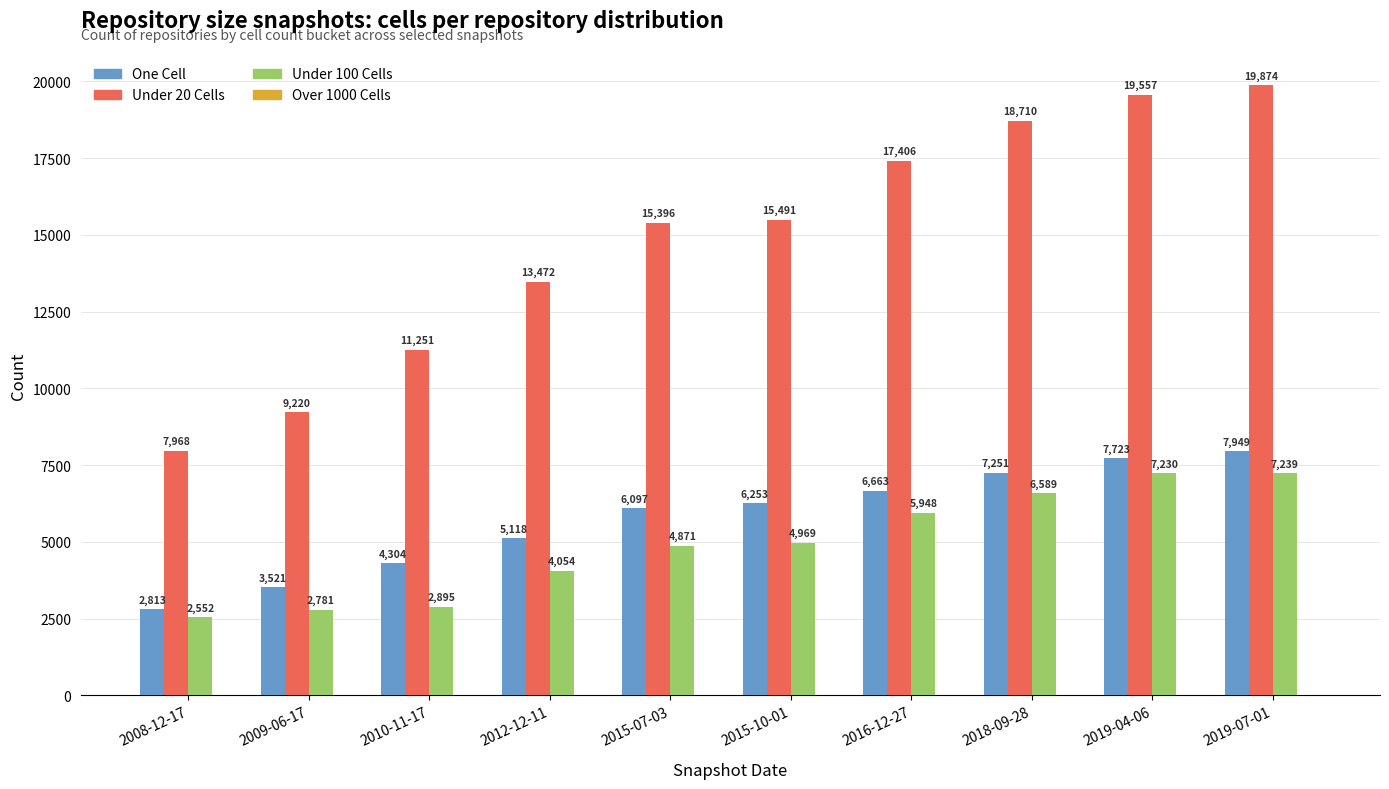

Reading right to left, extract all data points from this chart.

One Cell: 2019-07-01=7949	2019-04-06=7723	2018-09-28=7251	2016-12-27=6663	2015-10-01=6253	2015-07-03=6097	2012-12-11=5118	2010-11-17=4304	2009-06-17=3521	2008-12-17=2813
Under 20 Cells: 2019-07-01=19874	2019-04-06=19557	2018-09-28=18710	2016-12-27=17406	2015-10-01=15491	2015-07-03=15396	2012-12-11=13472	2010-11-17=11251	2009-06-17=9220	2008-12-17=7968
Under 100 Cells: 2019-07-01=7239	2019-04-06=7230	2018-09-28=6589	2016-12-27=5948	2015-10-01=4969	2015-07-03=4871	2012-12-11=4054	2010-11-17=2895	2009-06-17=2781	2008-12-17=2552